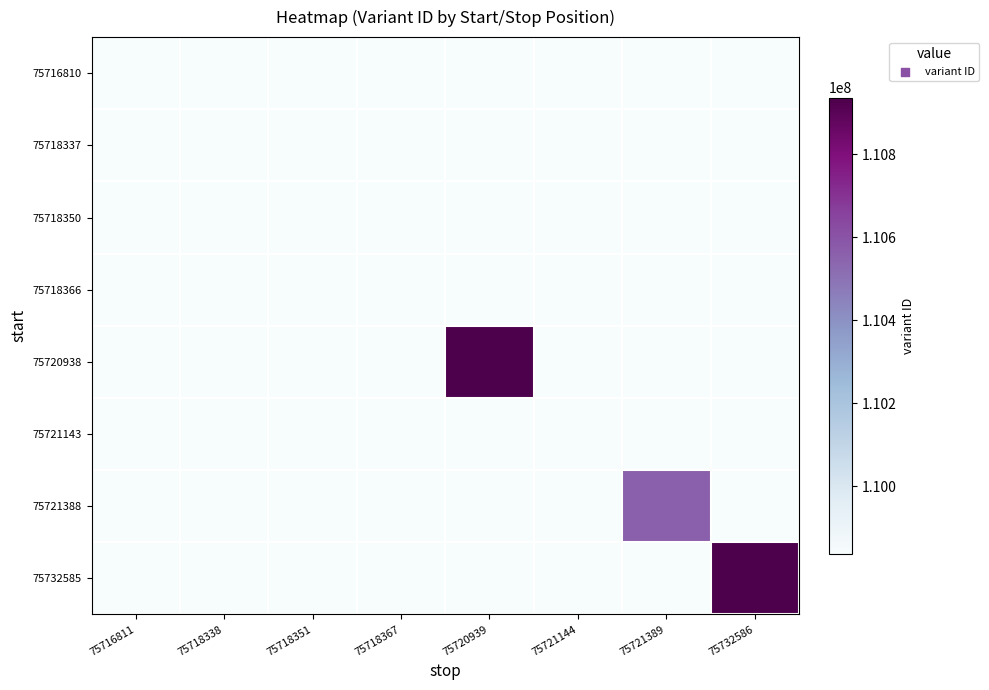

Between 75721389 and 75718367, which is larger?

75721389